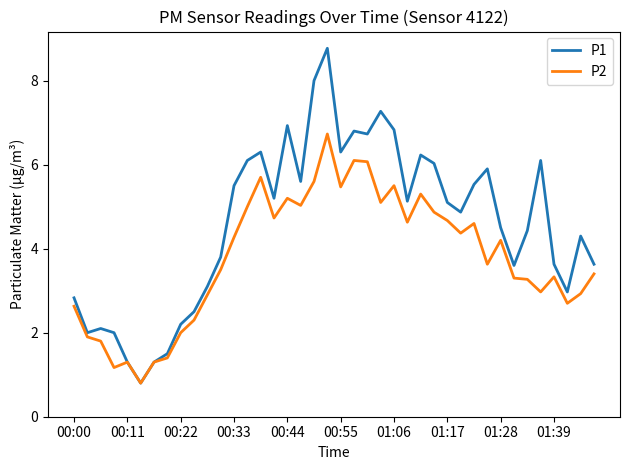

Which series has the largest total across all categories?

P1